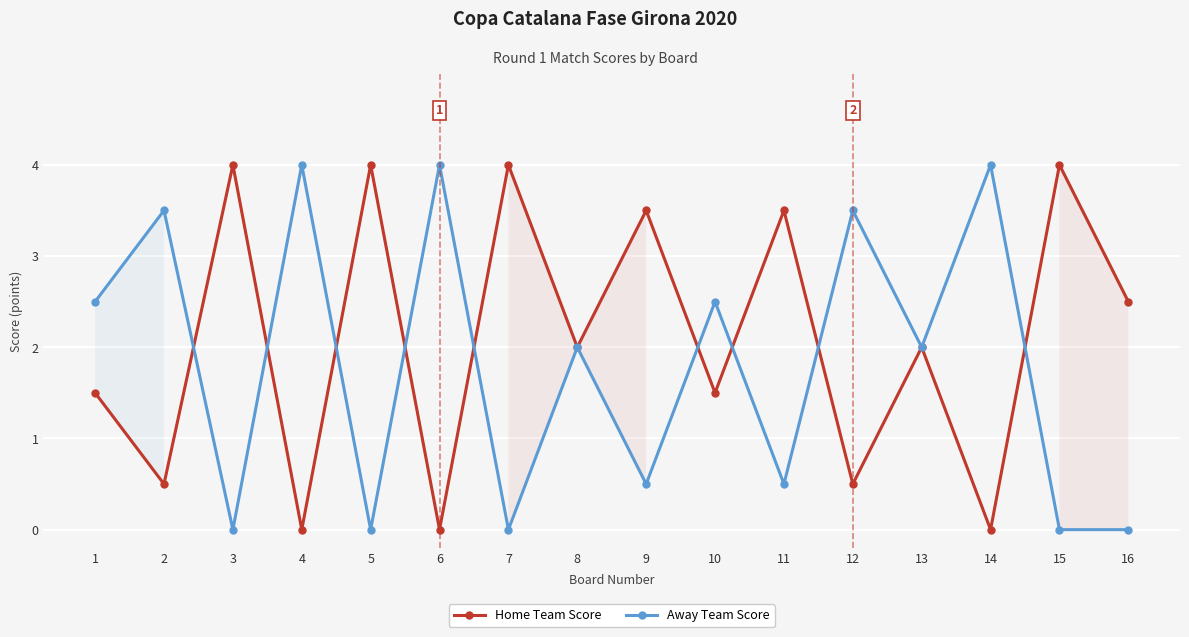

Where is the first local minimum for Away Team Score?

3